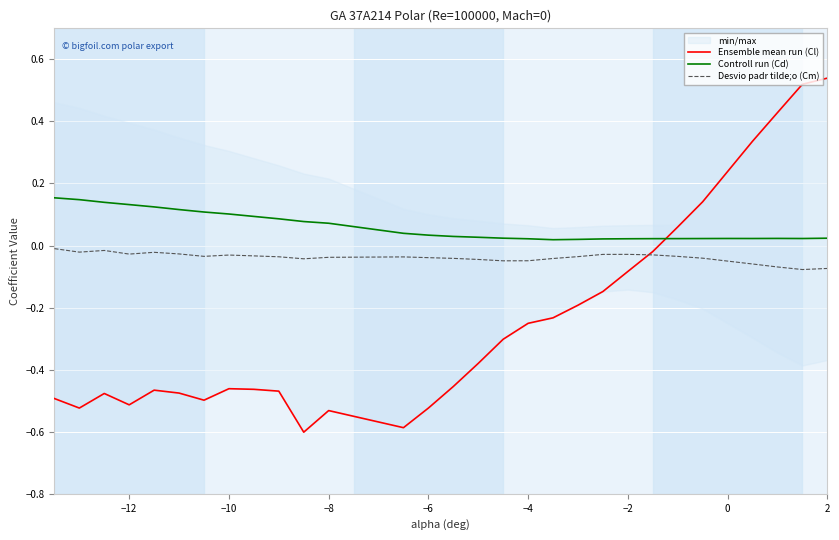

Which series has the largest range (max minus min)?

Ensemble mean run (Cl)